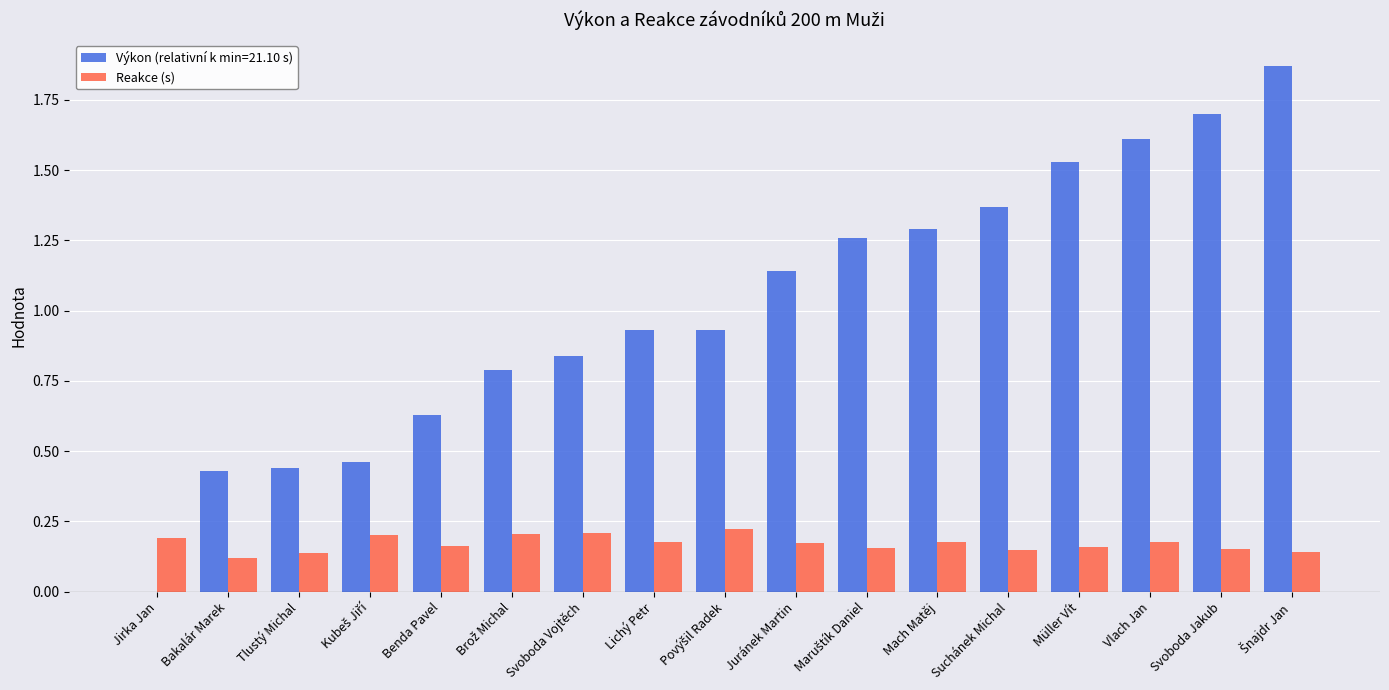

What is the sum of all Reakce (s) values?

2.9